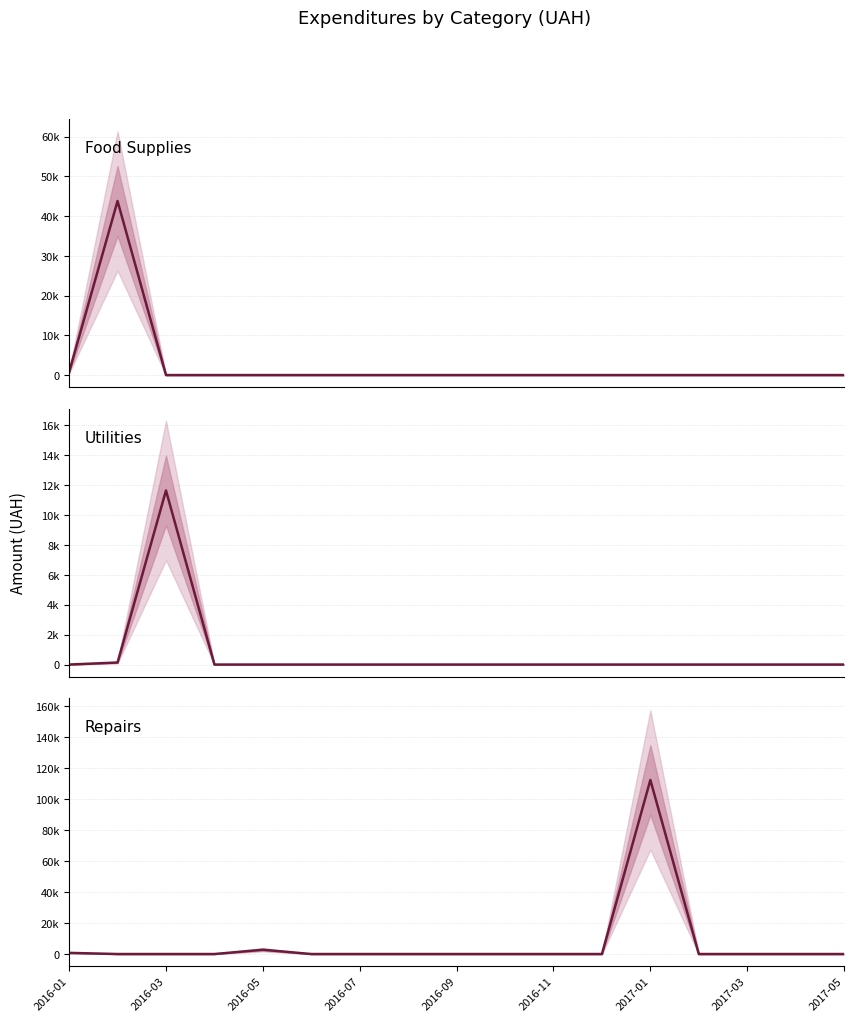

Reading right to left, extract all data points from this chart.

Food Supplies: 0.0	0.0	0.0	0.0	0.0	0.0	0.0	0.0	0.0	0.0	0.0	0.0	0.0	0.0	0.0	43803.4	750.0
Utilities: 0.0	0.0	0.0	0.0	0.0	0.0	0.0	0.0	0.0	0.0	0.0	0.0	0.0	0.0	11628.7	135.7	0.0
Repairs: 0.0	0.0	0.0	0.0	112499.9	0.0	0.0	0.0	0.0	0.0	0.0	0.0	2770.2	0.0	0.0	0.0	750.0